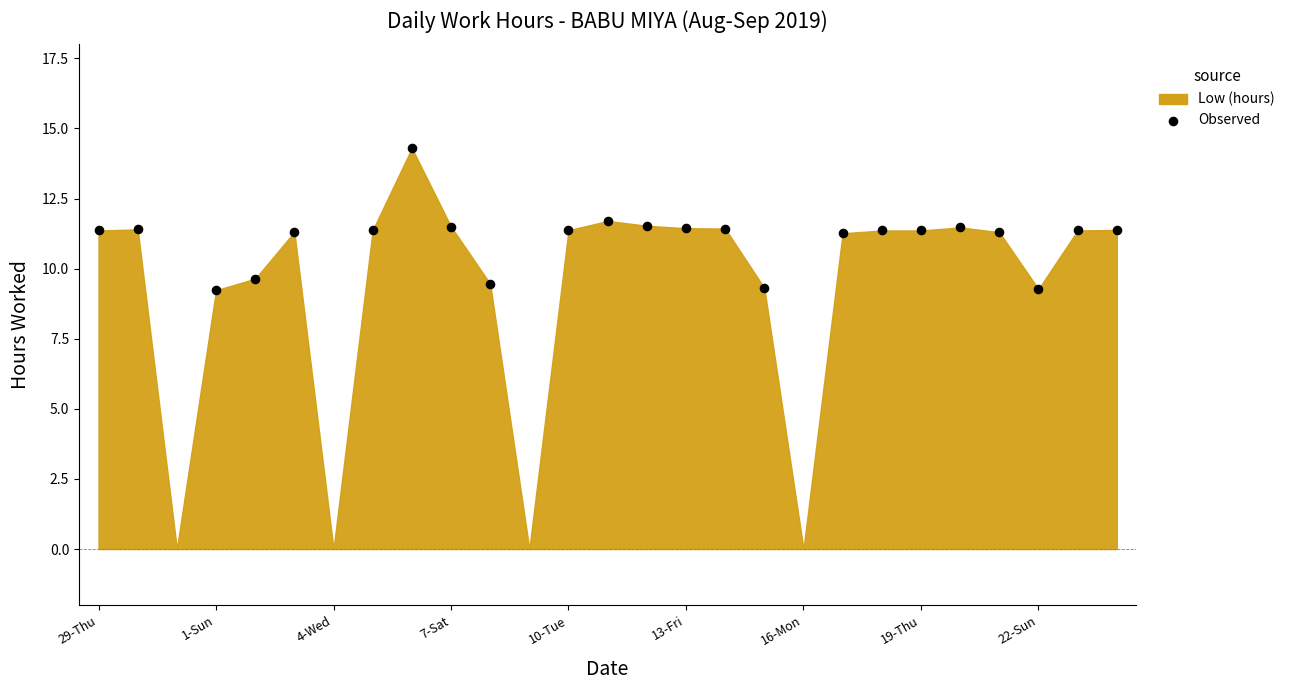

What is the range of Y values (max minus min)?

5.1